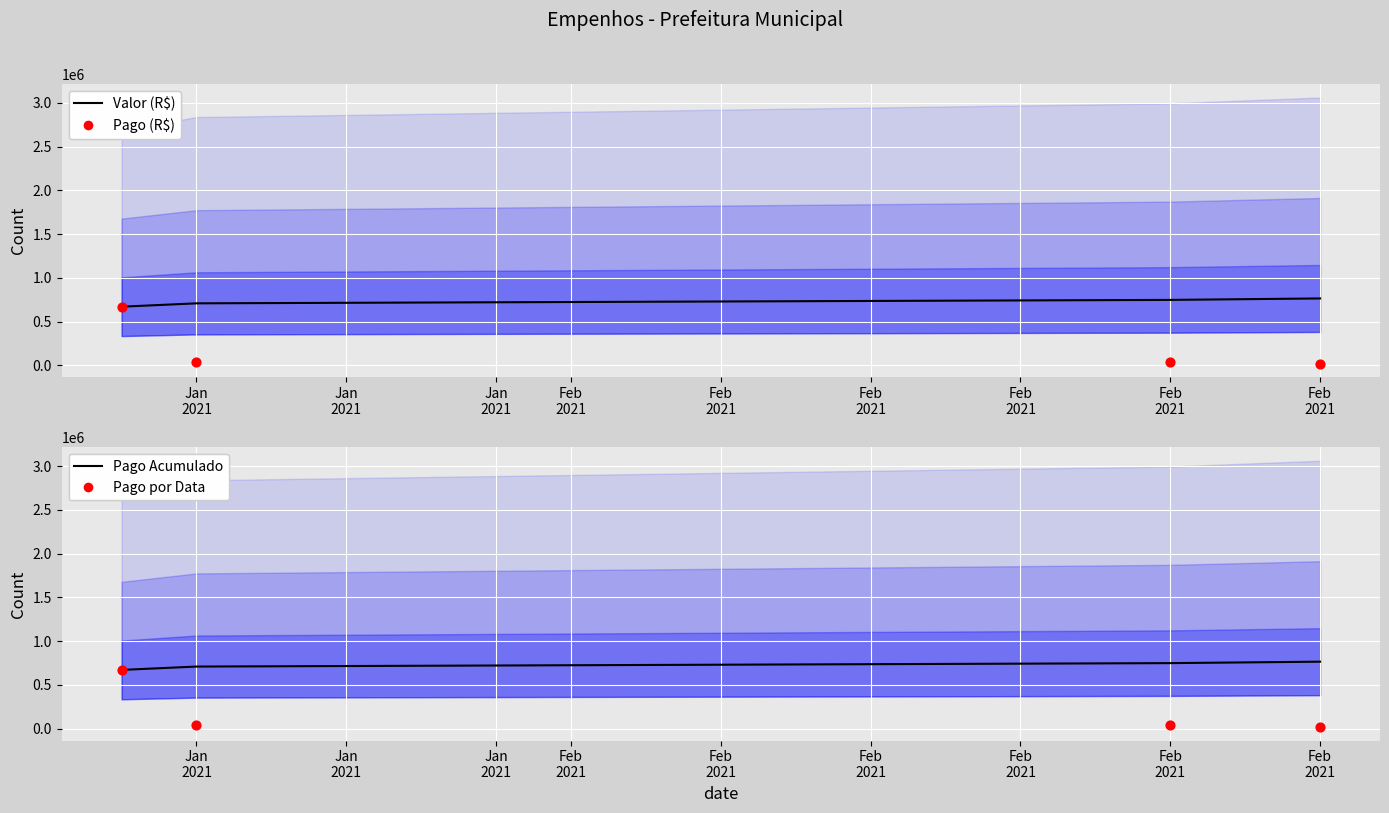

Which series has the largest Y range (max minus min)?

Pago (R$)